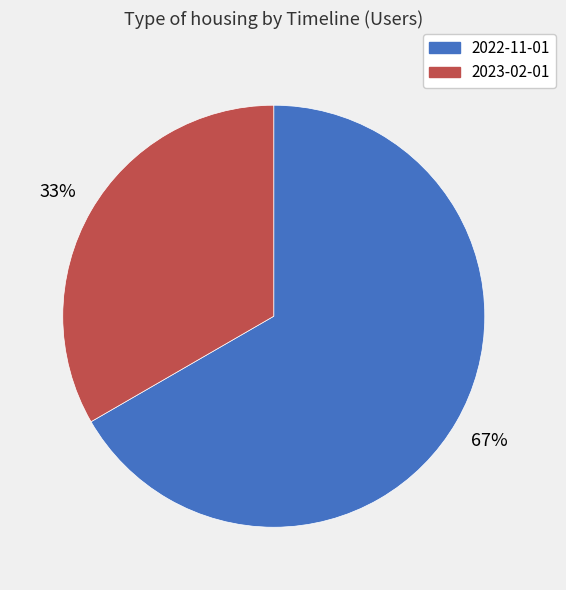

To the nearest percent, what is the combined percentage of 2023-02-01 and 2022-11-01?

100%